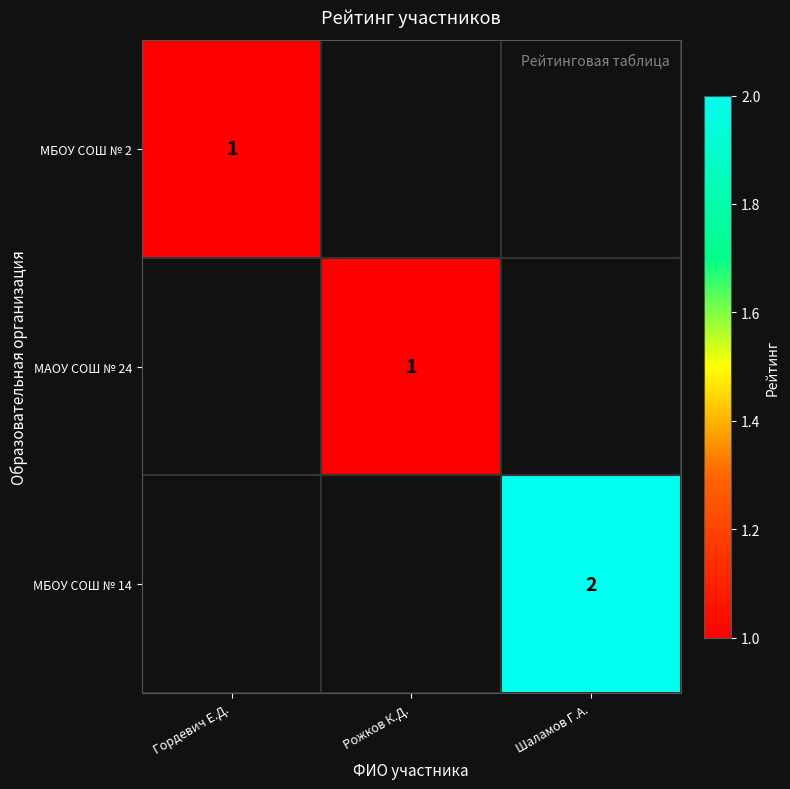

How many distinct data groups are displayed?

3